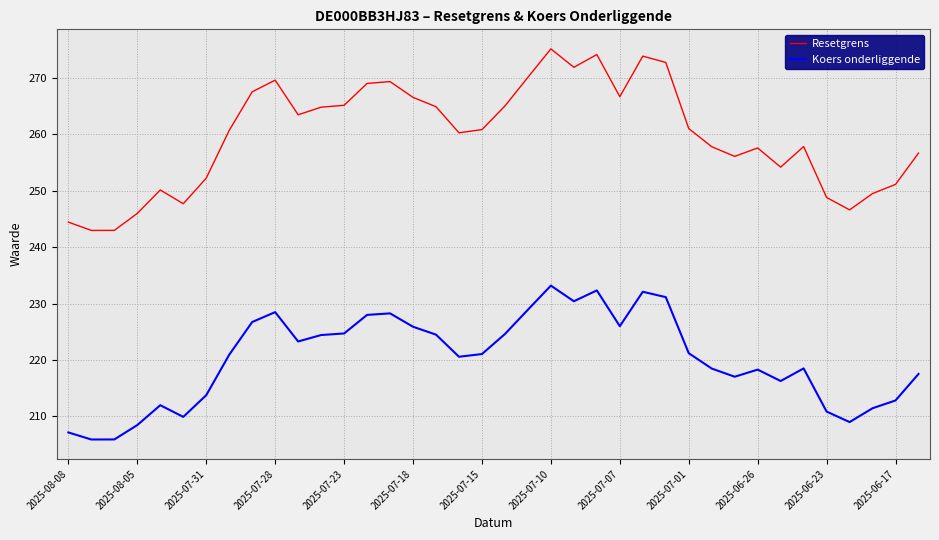

What is the maximum value shown in the chart?

275.2